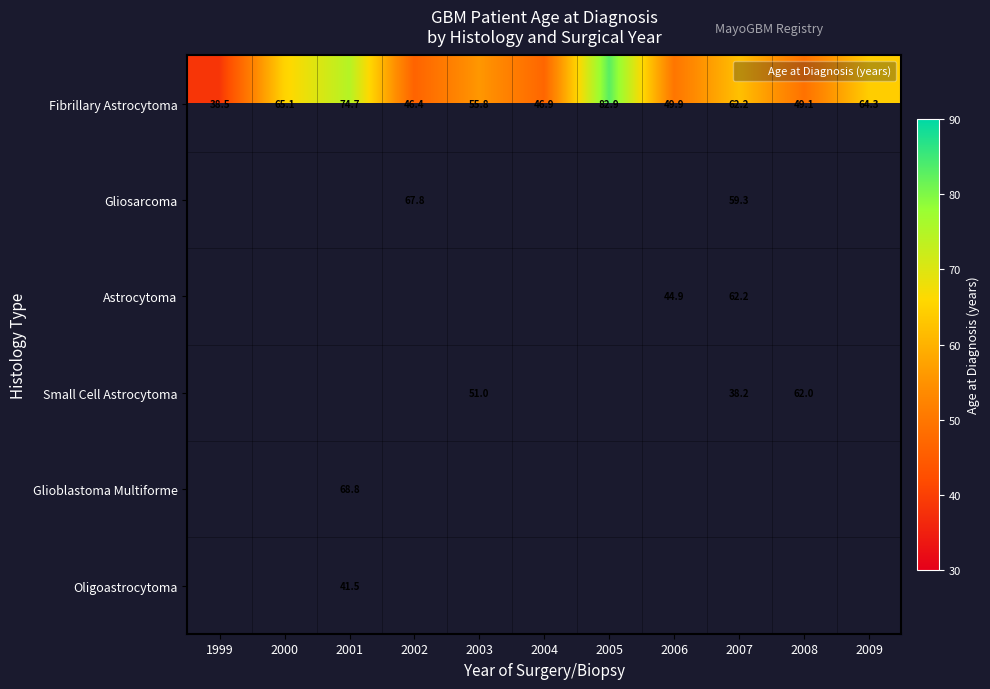

Count the number of data series in this chart.

6